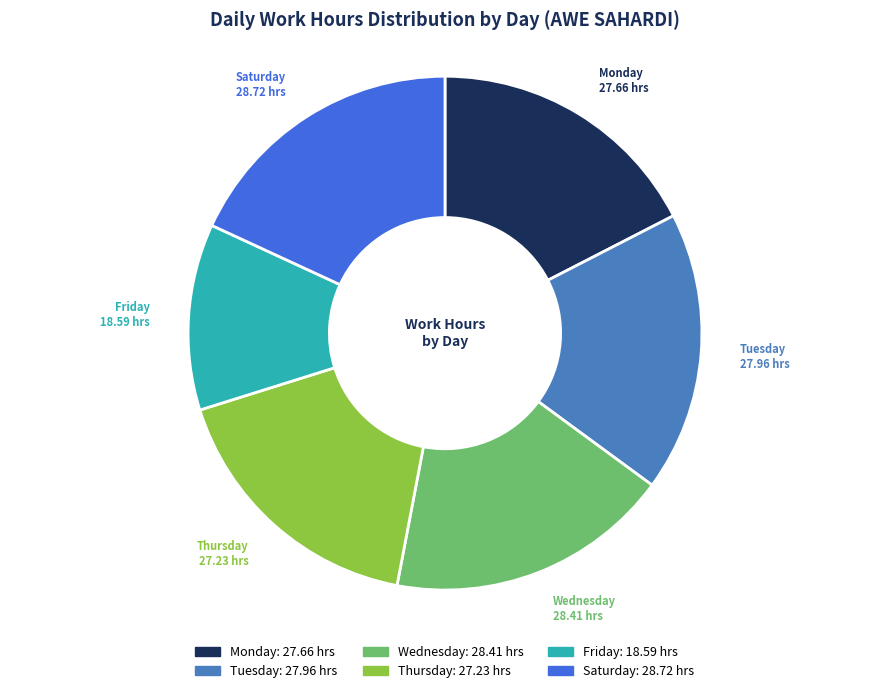

Count the number of slices in the pie.

6